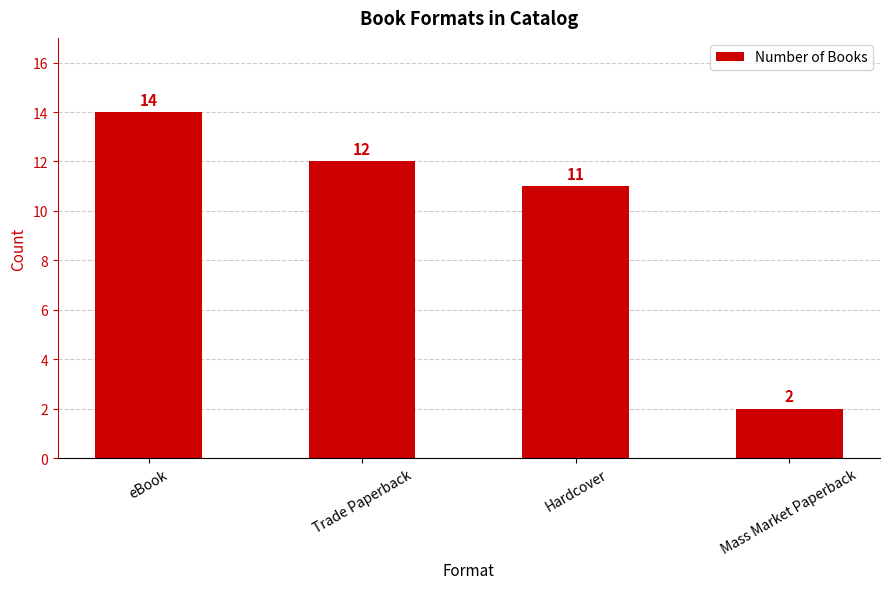

How many data points does each series have?

4